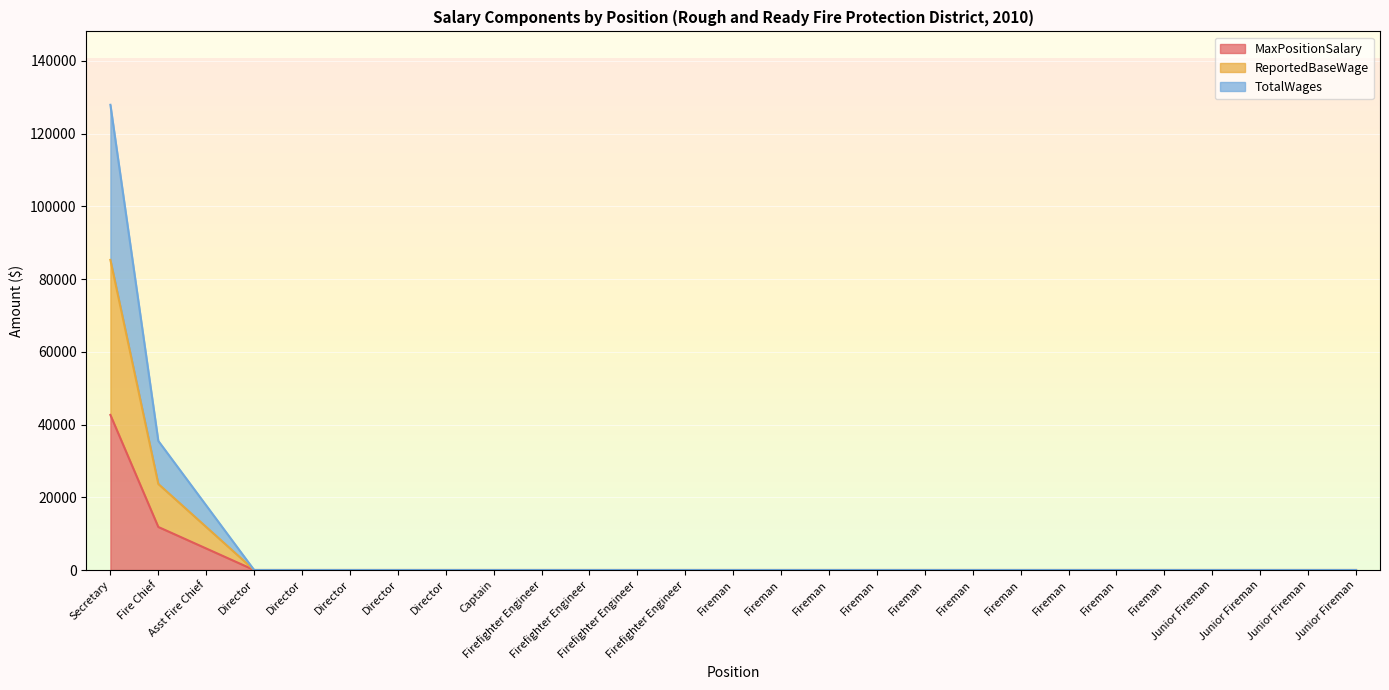

Is it true that ReportedBaseWage equals 0 at Fireman?

True